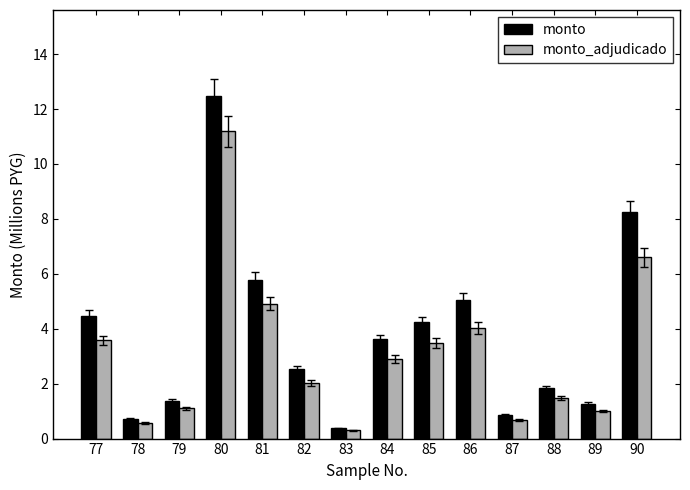

List the series in order of their peak value, highest first.

monto, monto_adjudicado